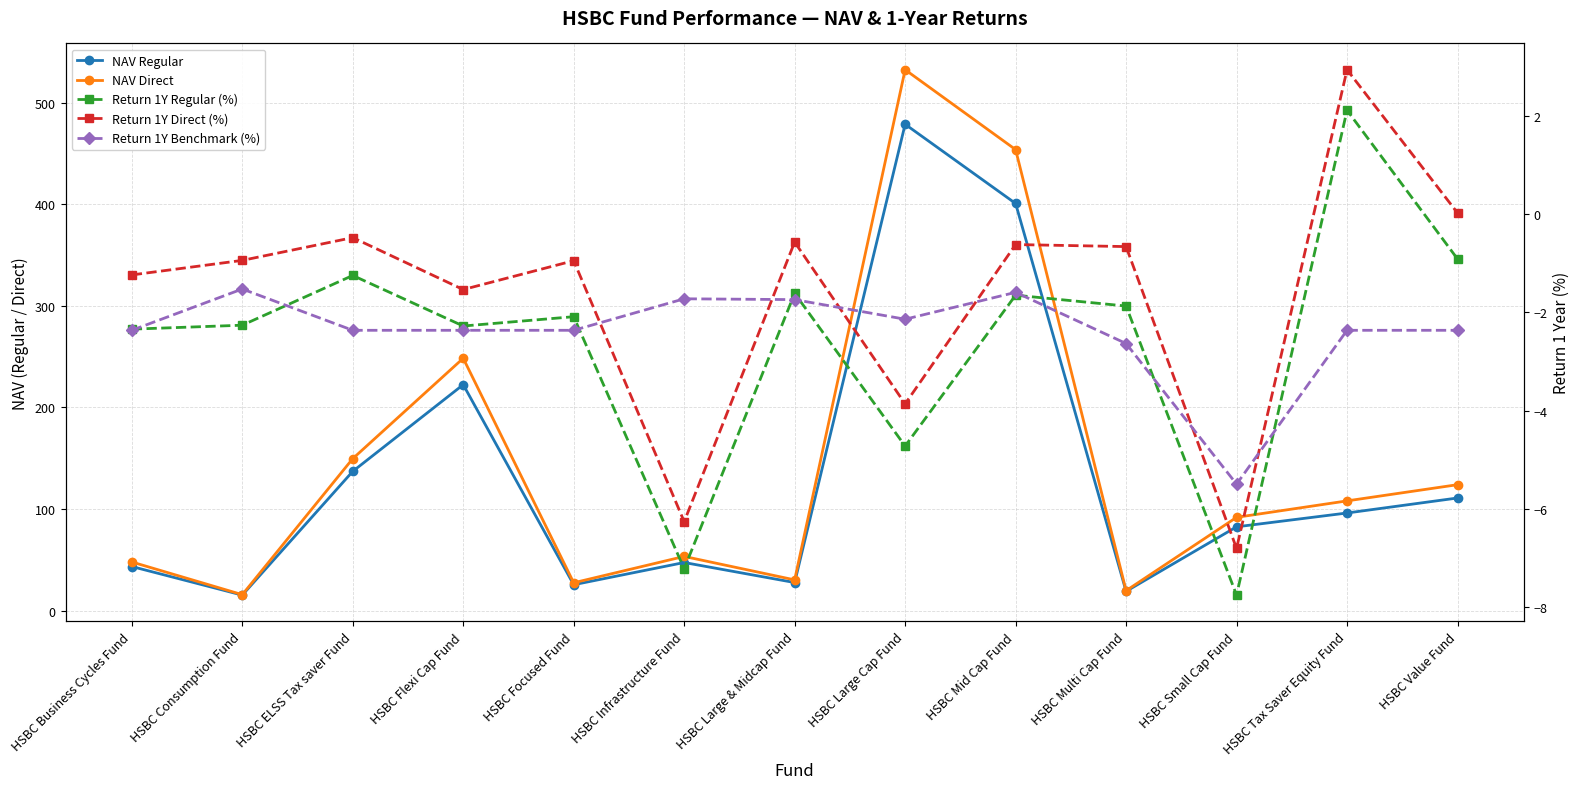

What is the maximum value for Return 1Y Benchmark (%)?

-1.5